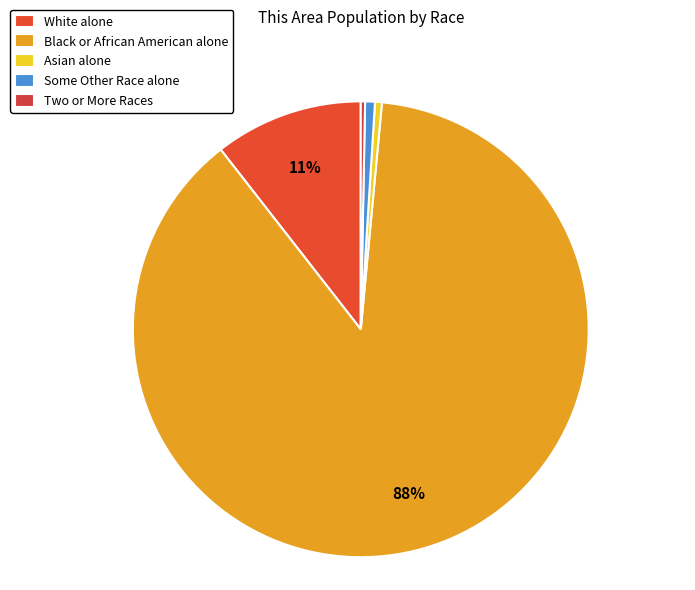

How many segments does this pie chart have?

5